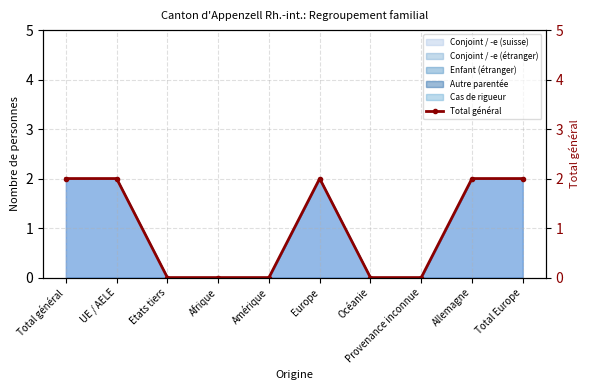

Reading left to right, list all the values displayed in this chart.

2	2	0	0	0	2	0	0	2	2